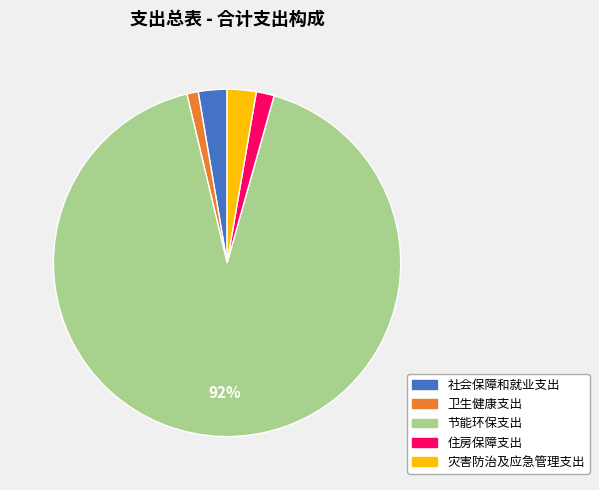

To the nearest percent, what is the average slice percentage?

20%